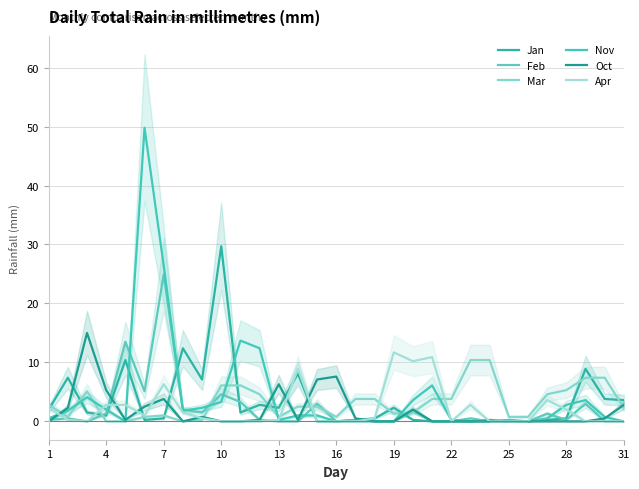

True or false: Apr and Nov cross at least once.

True